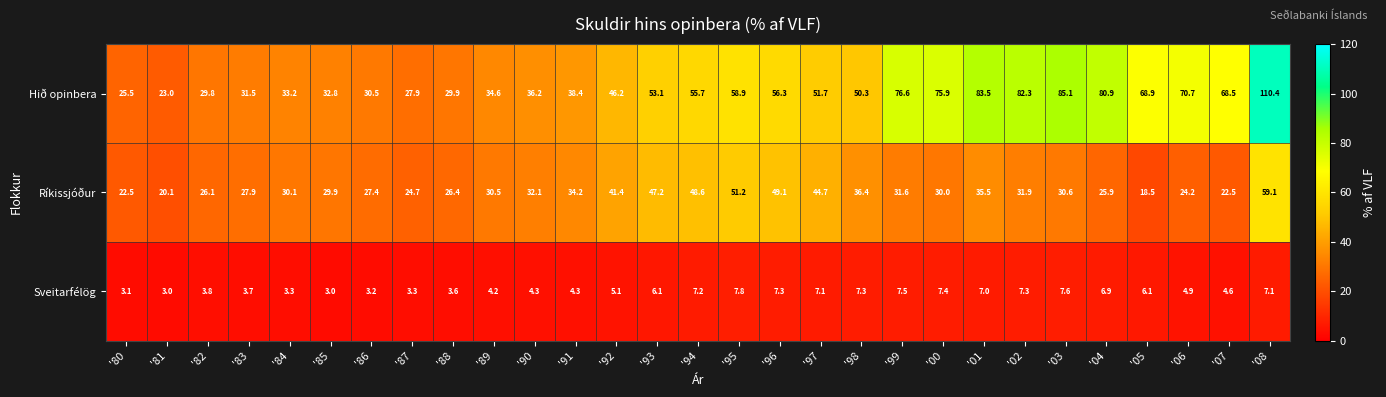

Read the Sveitarfélög value at '07.

4.6